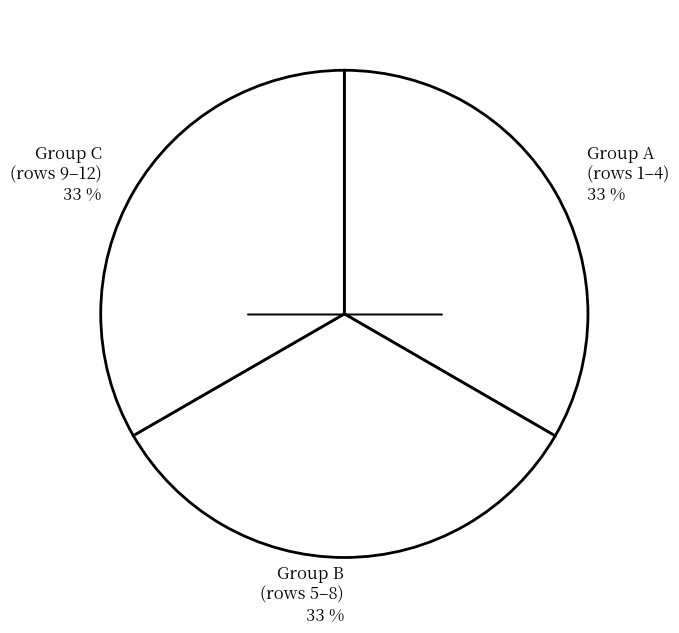

What is the ratio of the value at Group C (rows 9–12) 33 % to the value at Group B (rows 5–8) 33 %?

1.0